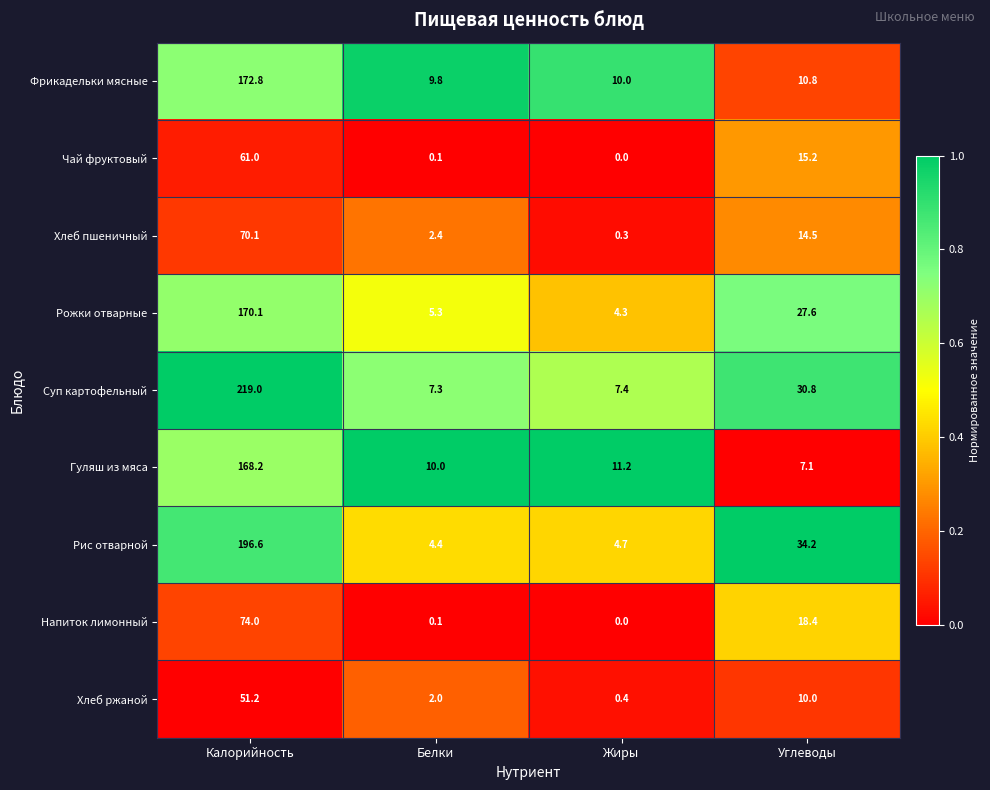

Rank the series by their maximum value, from lowest to highest.

Хлеб ржаной, Чай фруктовый, Хлеб пшеничный, Напиток лимонный, Гуляш из мяса, Рожки отварные, Фрикадельки мясные, Рис отварной, Суп картофельный